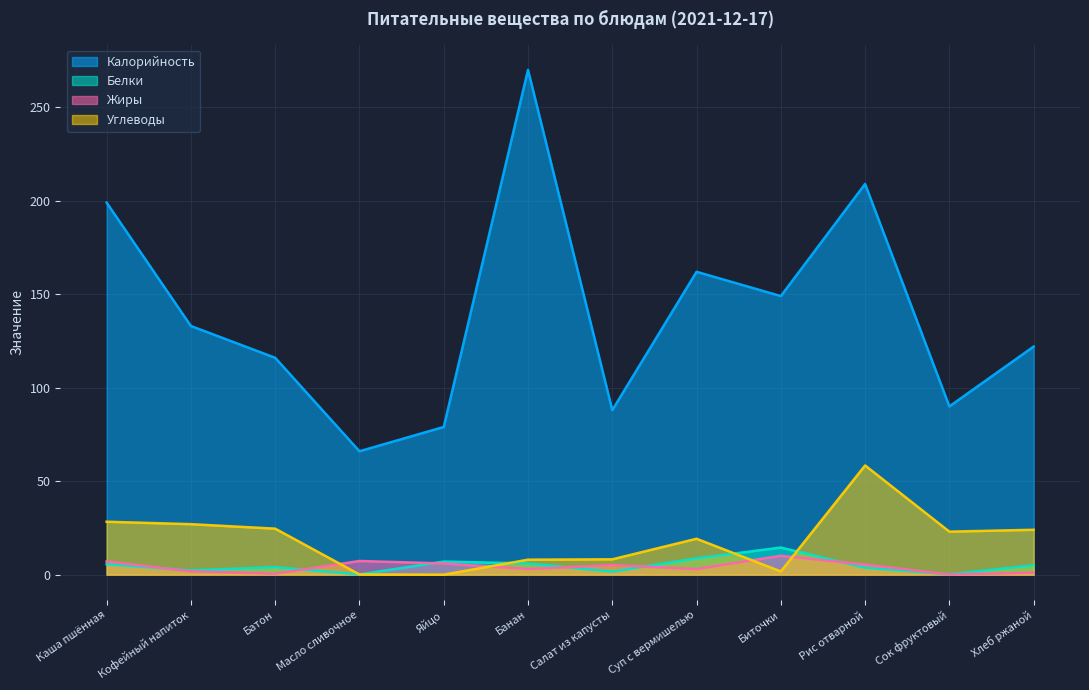

How many data points does each series have?

12